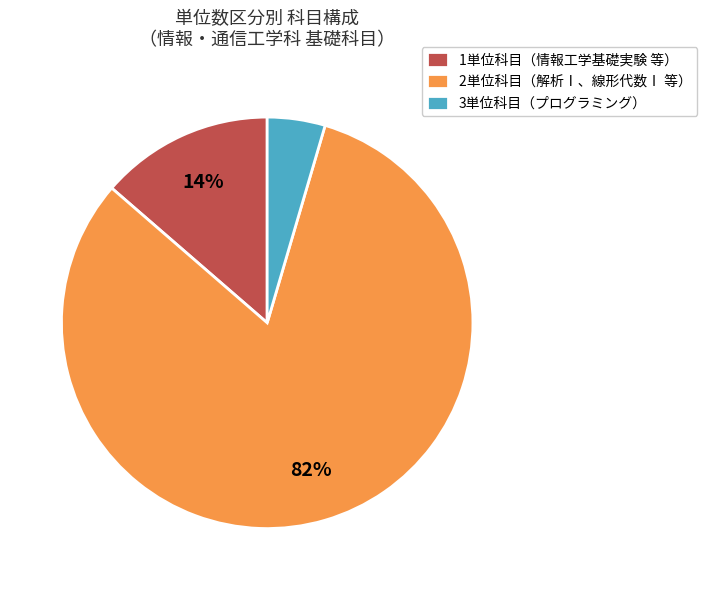

True or false: 2単位科目（解析Ⅰ、線形代数Ⅰ 等） accounts for 82% of the total.

True